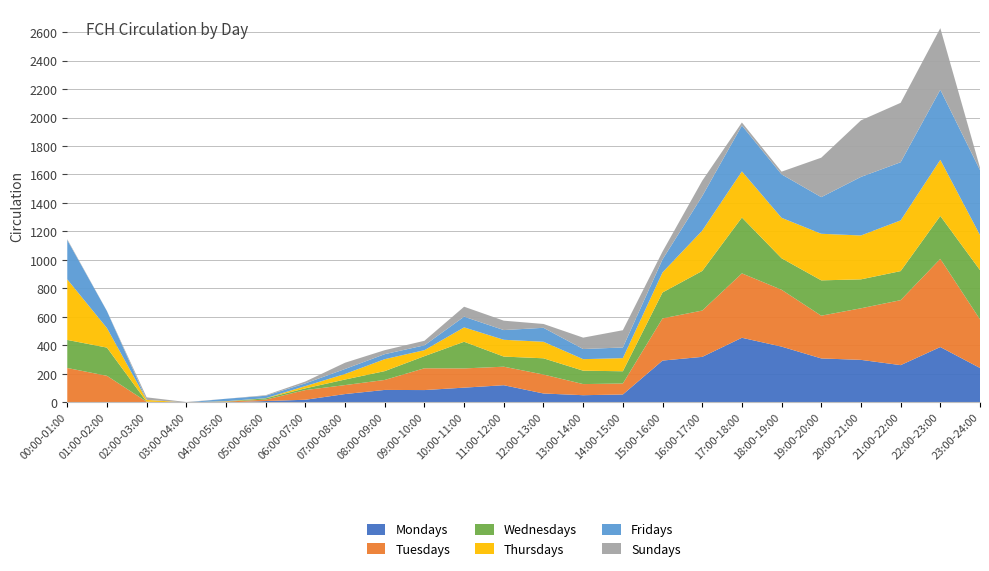

Reading right to left, what are all the values shown in this chart?

Mondays: 242	389	262	299	309	392	454	320	294	56	51	63	121	104	87	88	59	19	10	0	0	0	3	2
Tuesdays: 341	619	456	362	300	399	452	325	296	77	78	133	130	135	153	70	63	68	10	6	0	5	184	240
Wednesdays: 346	301	204	203	248	221	392	278	182	86	94	114	71	187	85	62	39	12	9	1	0	0	198	197
Thursdays: 246	394	356	308	327	284	324	283	141	92	81	116	118	101	42	84	39	16	1	2	0	13	137	425
Fridays: 456	492	408	411	257	305	322	242	91	75	71	98	68	75	34	35	35	19	17	17	0	0	119	276
Sundays: 17	432	417	397	277	19	21	108	55	121	80	27	66	70	32	28	44	13	4	0	3	18	1	6